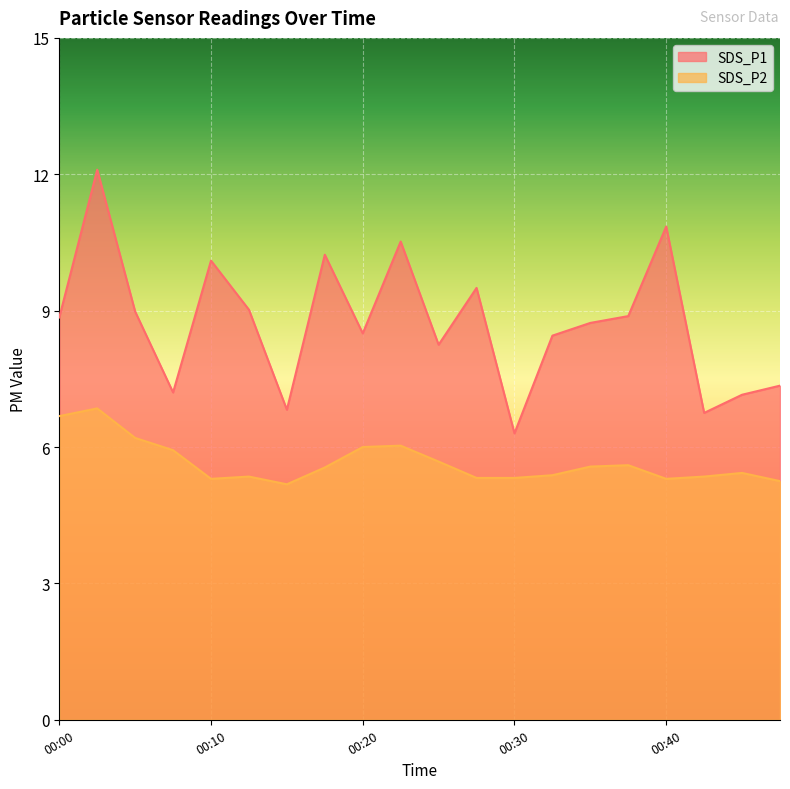

Reading right to left, list all the values displayed in this chart.

SDS_P1: 00:48=7.3	00:45=7.2	00:43=6.8	00:40=10.8	00:38=8.9	00:35=8.7	00:33=8.4	00:30=6.3	00:28=9.5	00:25=8.2	00:23=10.5	00:20=8.5	00:18=10.2	00:15=6.8	00:13=9.0	00:10=10.1	00:08=7.2	00:06=9.0	00:03=12.1	00:00=8.8
SDS_P2: 00:48=5.2	00:45=5.4	00:43=5.3	00:40=5.3	00:38=5.6	00:35=5.6	00:33=5.4	00:30=5.3	00:28=5.3	00:25=5.7	00:23=6.0	00:20=6.0	00:18=5.5	00:15=5.2	00:13=5.3	00:10=5.3	00:08=5.9	00:06=6.2	00:03=6.8	00:00=6.7